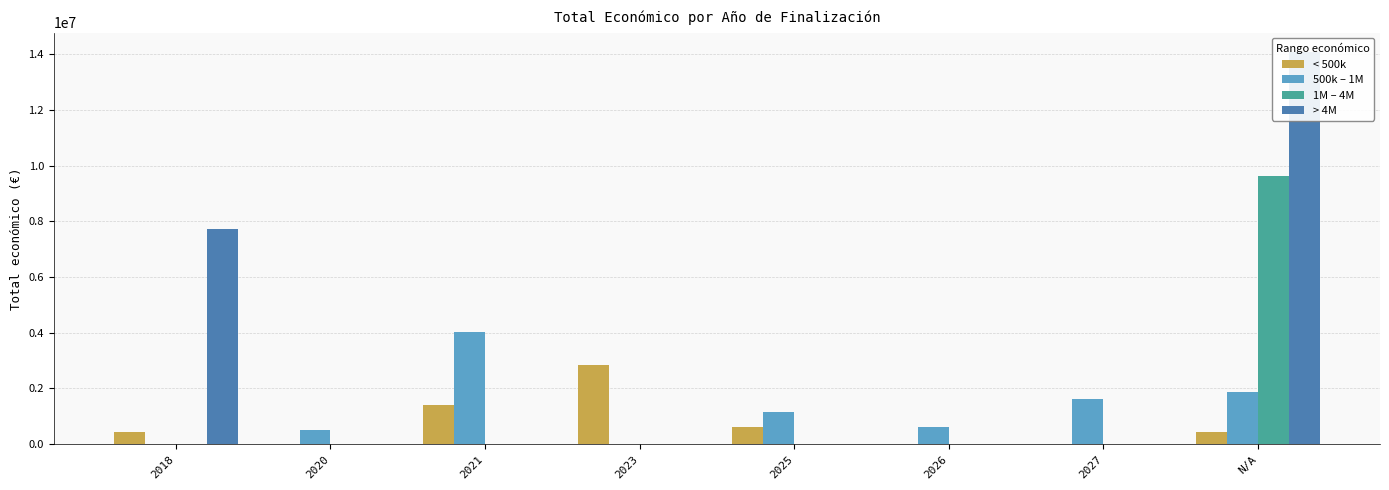

Reading right to left, what are all the values shown in this chart?

< 500k: 447749	0	0	602260	2831004	1418256	0	449494
500k – 1M: 1868122	1631864	598909	1170259	0	4009921	508090	0
1M – 4M: 9619616	0	0	0	0	0	0	0
> 4M: 14074296	0	0	0	0	0	0	7717171